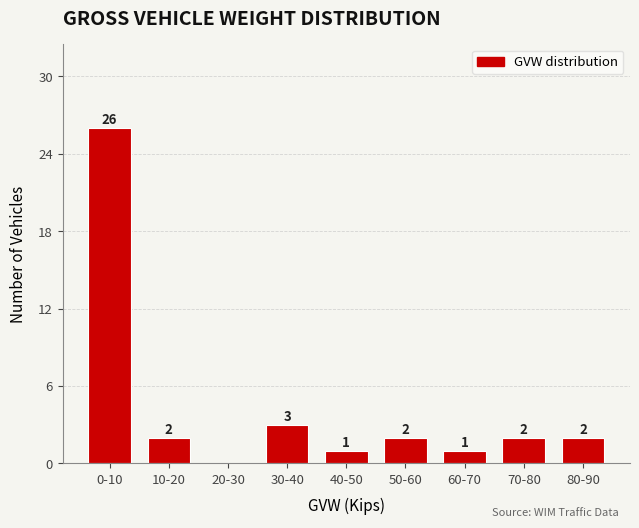

Reading left to right, list all the values displayed in this chart.

0-10=26	10-20=2	20-30=0	30-40=3	40-50=1	50-60=2	60-70=1	70-80=2	80-90=2